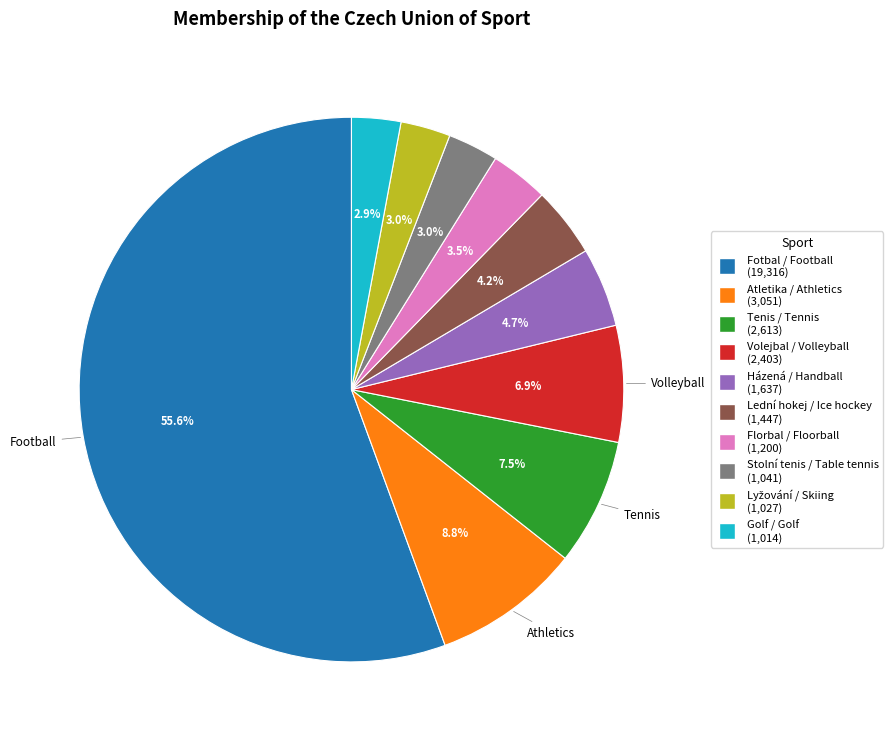

What percentage is the Lední hokej / Ice hockey slice, to the nearest percent?

4%